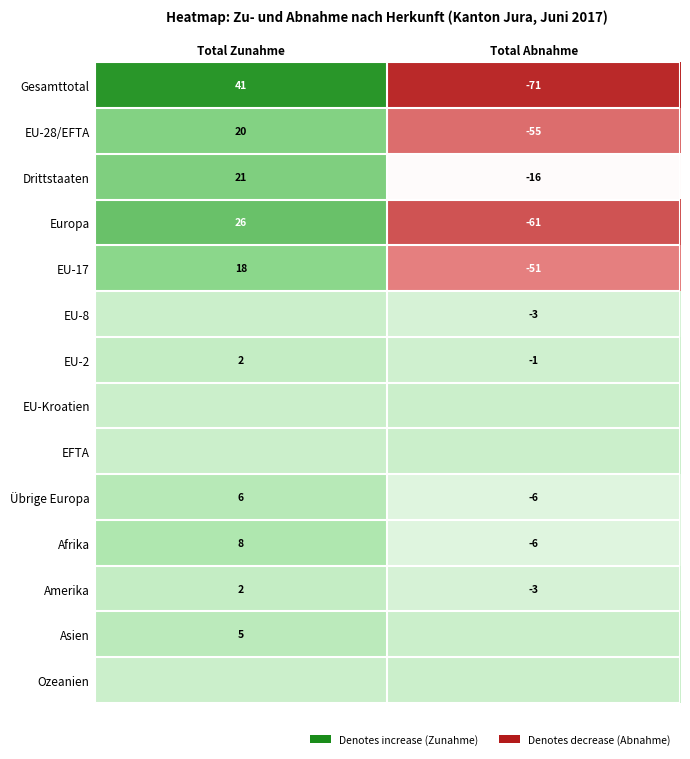

Is it true that Drittstaaten equals 21 at Total Zunahme?

True